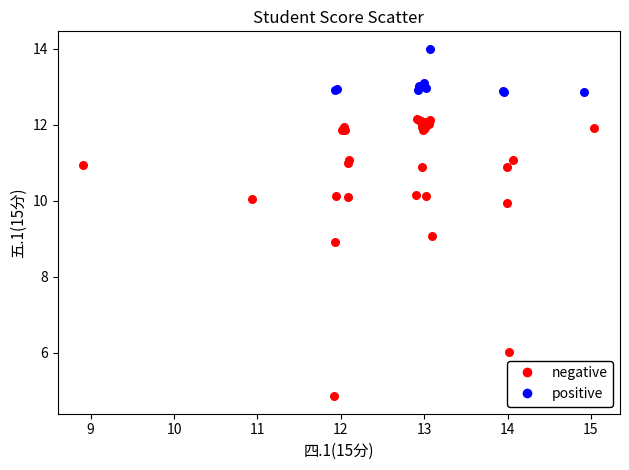

Which series has the largest Y range (max minus min)?

negative